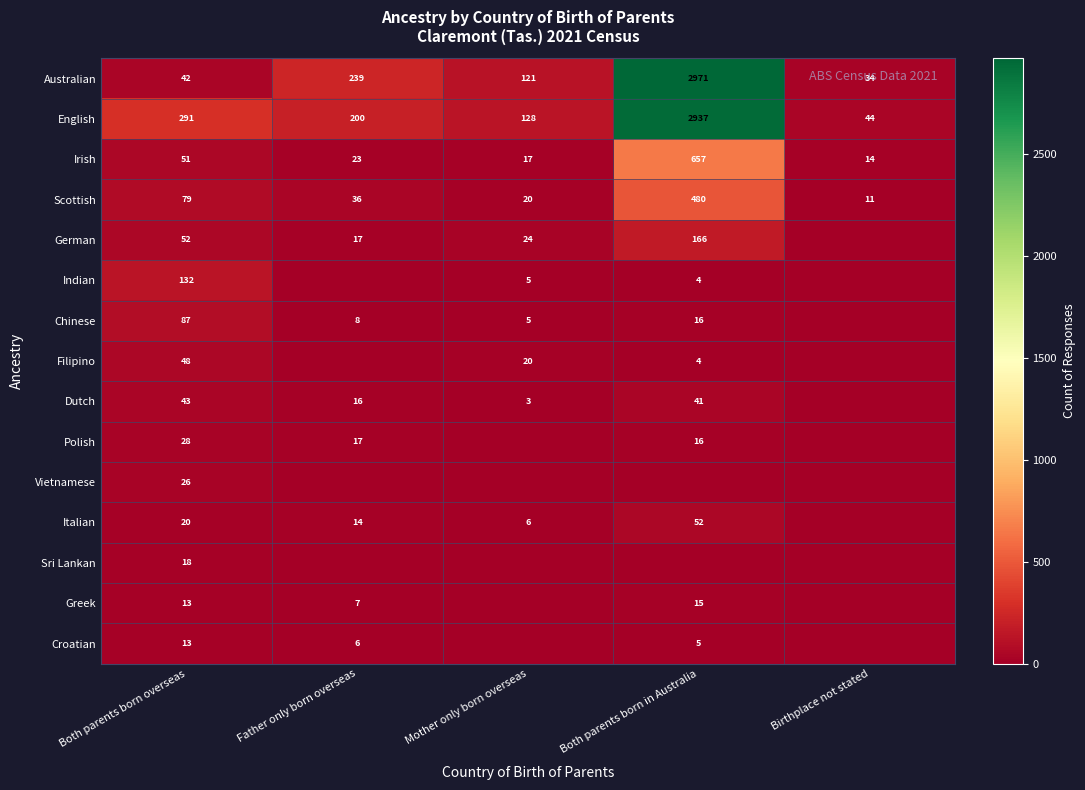

Where is Scottish nearest to the value 245?

Both parents born overseas